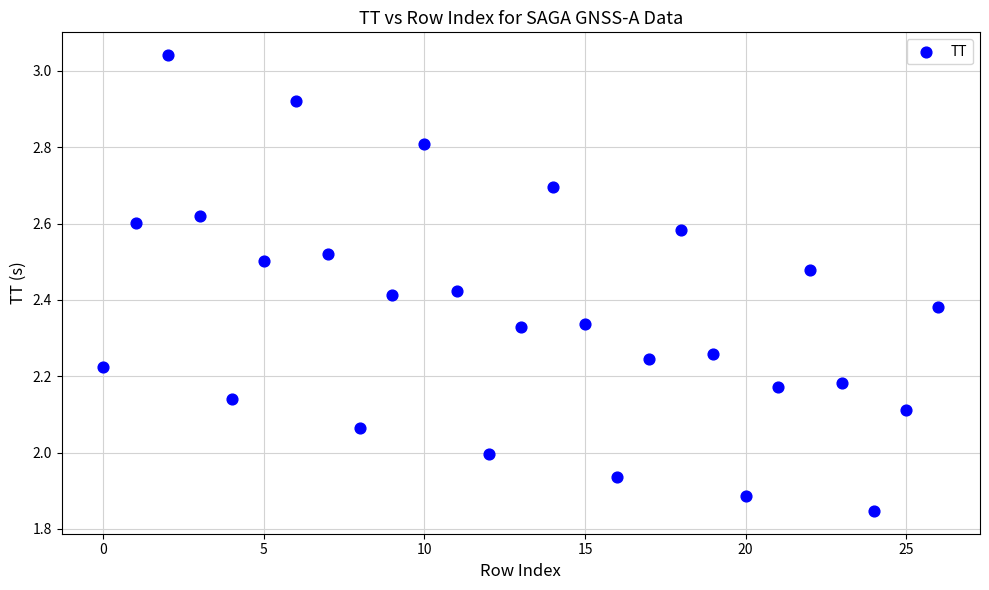

What is the range of Y values (max minus min)?

1.2